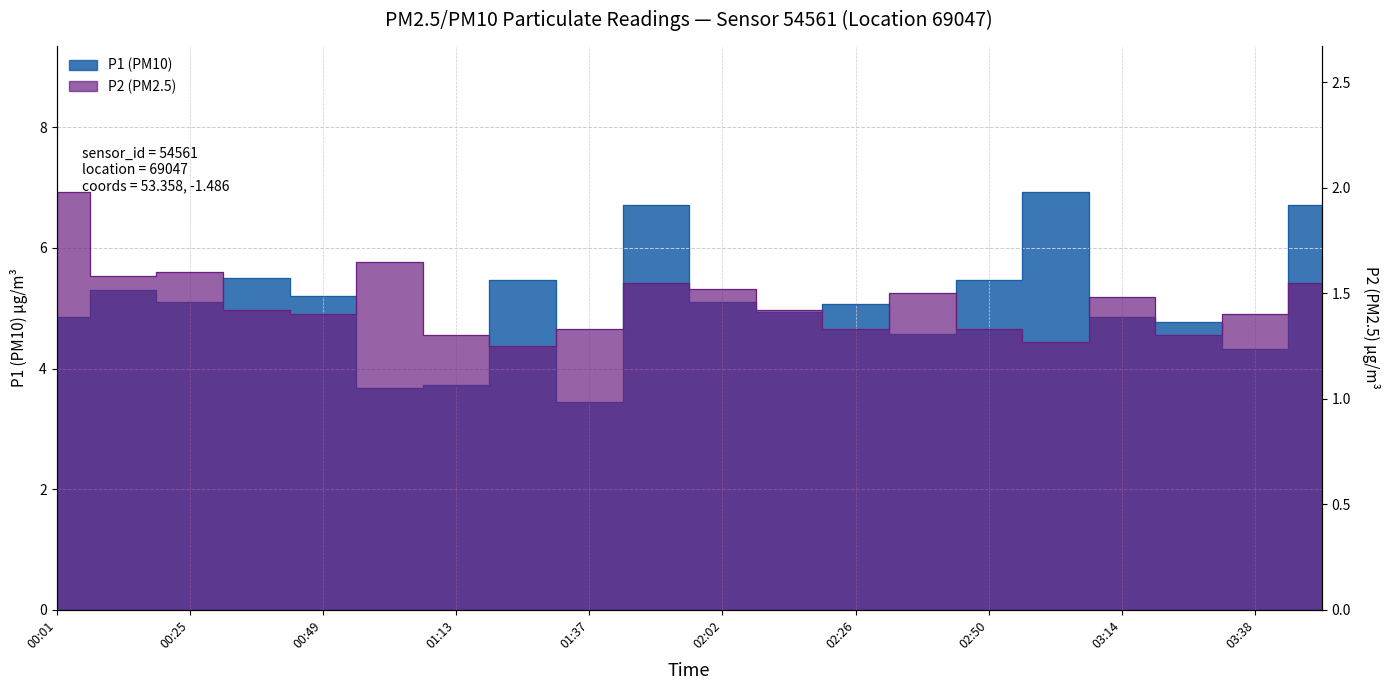

Is it true that P2 equals 0.3 at 01:37?

False